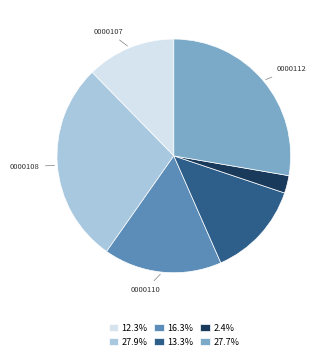

Does any single category account for the majority?

No